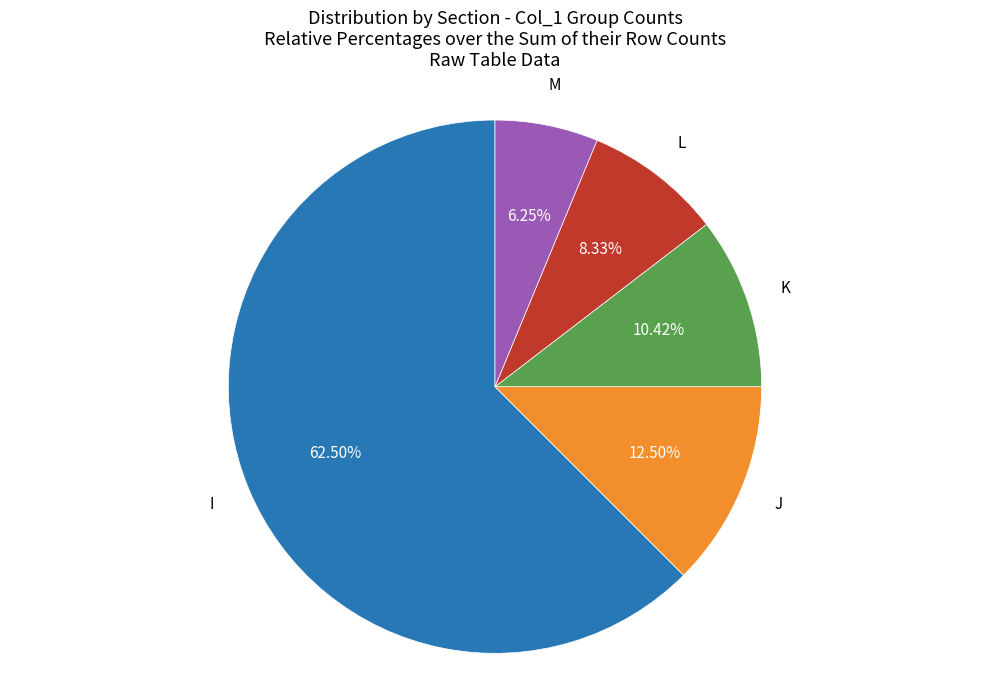

Does any single category account for the majority?

Yes